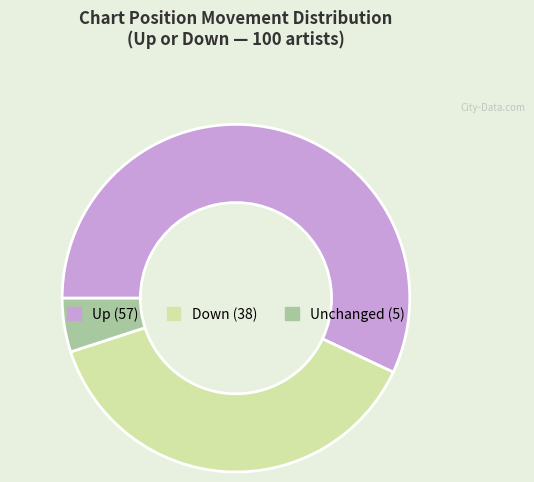

Does any single category account for the majority?

Yes